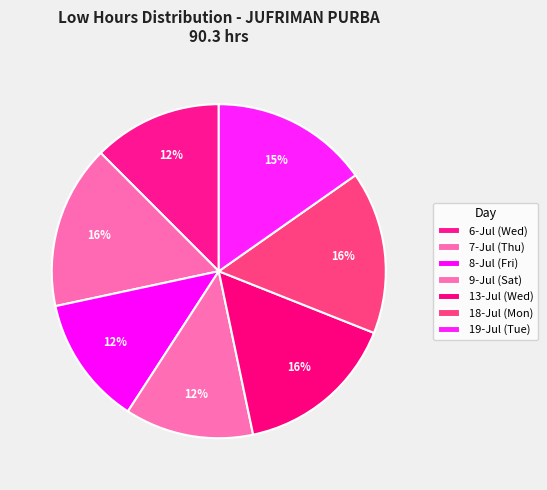

Count the number of slices in the pie.

7